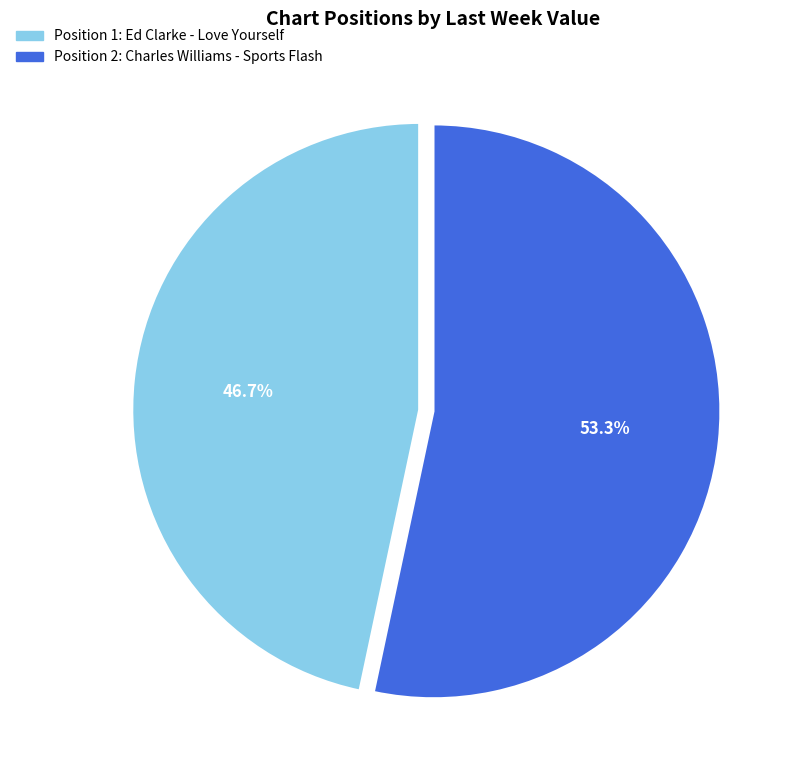

Is there any slice that represents more than half of the pie?

Yes